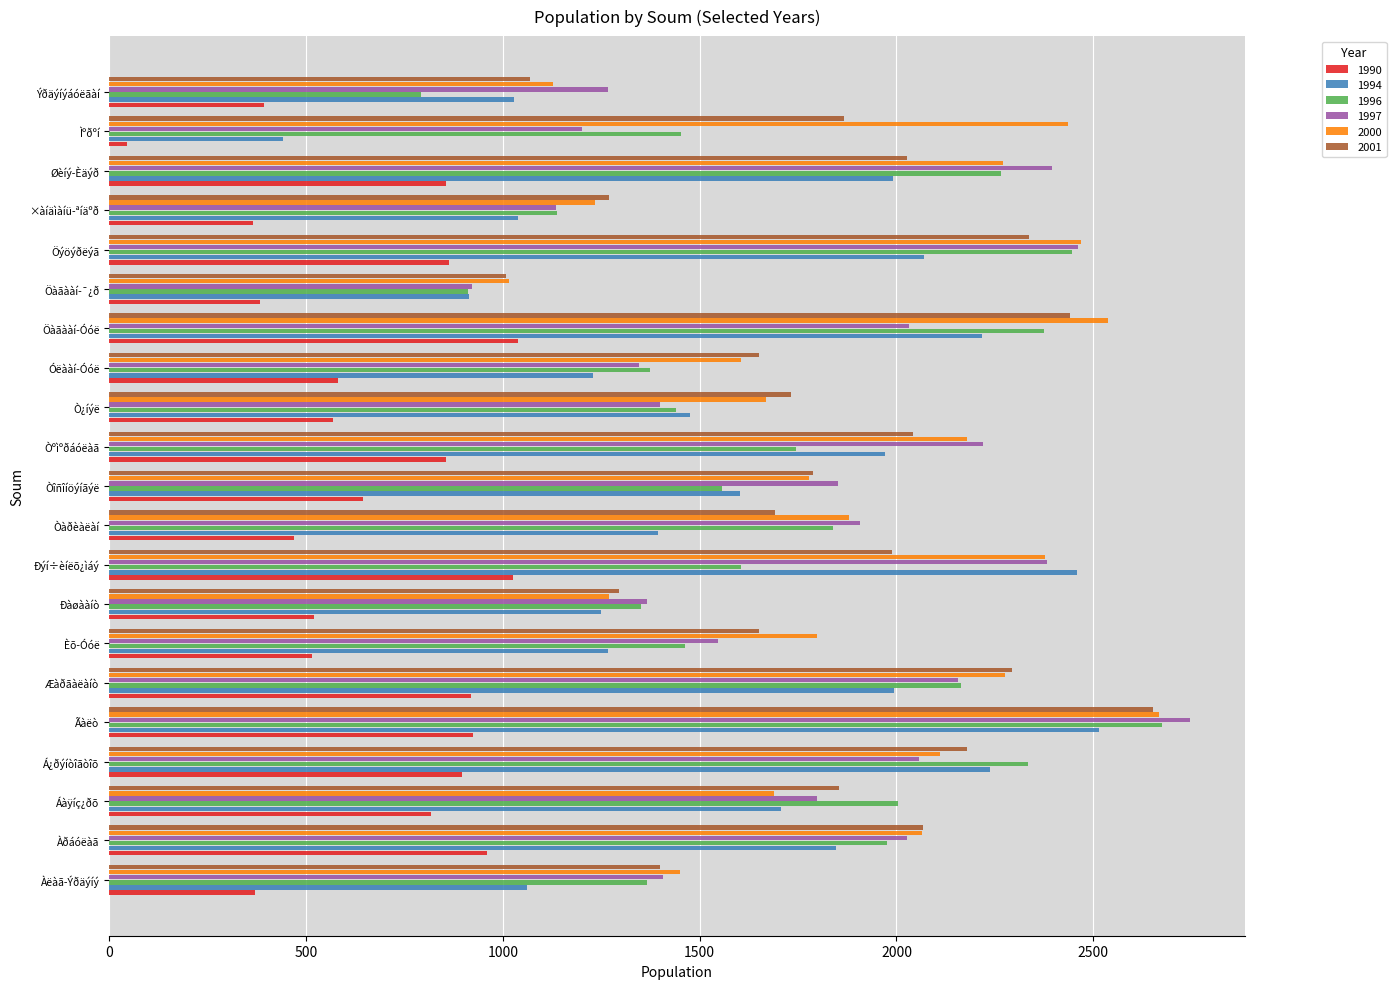

True or false: 1994 has a value of 2069 at Öýöýðëýã.

True